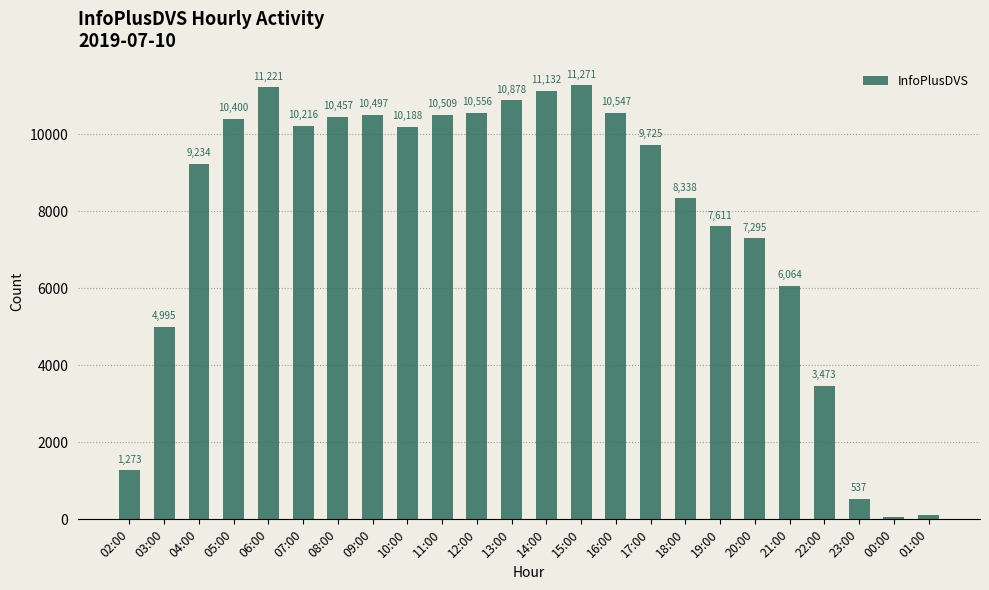

Rank the categories by value from highest to lowest.

15:00, 06:00, 14:00, 13:00, 12:00, 16:00, 11:00, 09:00, 08:00, 05:00, 07:00, 10:00, 17:00, 04:00, 18:00, 19:00, 20:00, 21:00, 03:00, 22:00, 02:00, 23:00, 01:00, 00:00